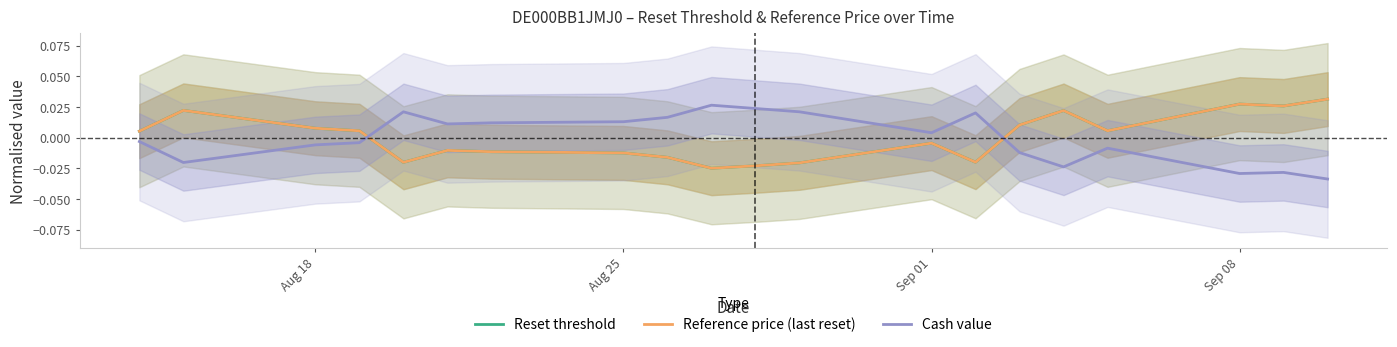

How many series are shown in this chart?

3